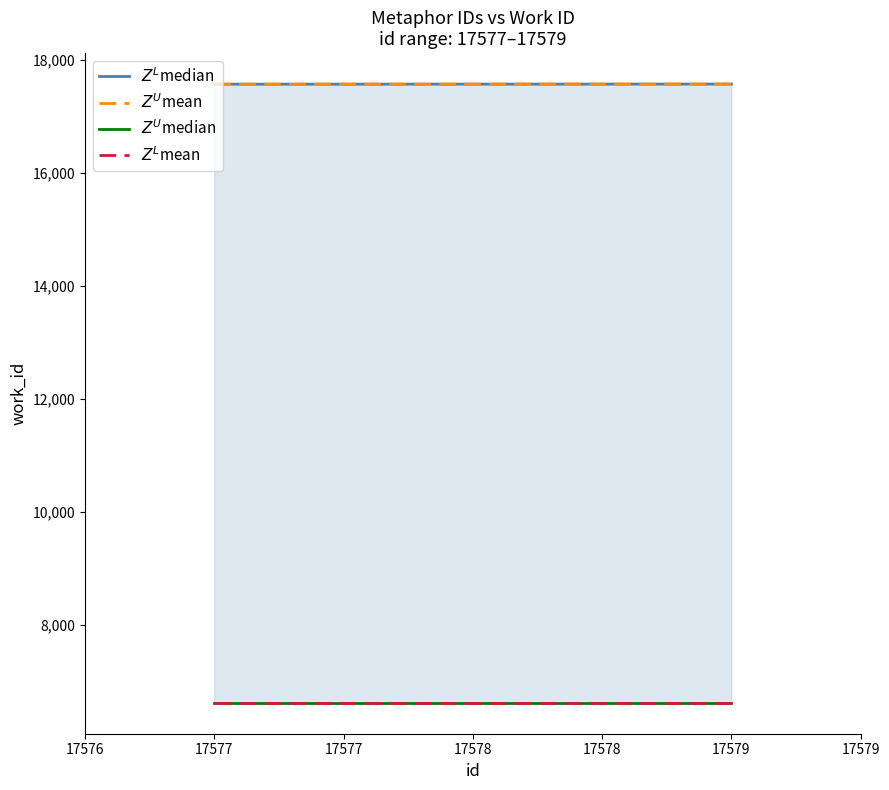

Reading left to right, what are all the values shown in this chart?

$Z^L$median: 17577	17578	17579
$Z^U$mean: 17577	17578	17579
$Z^U$median: 6628	6628	6628
$Z^L$mean: 6628	6628	6628